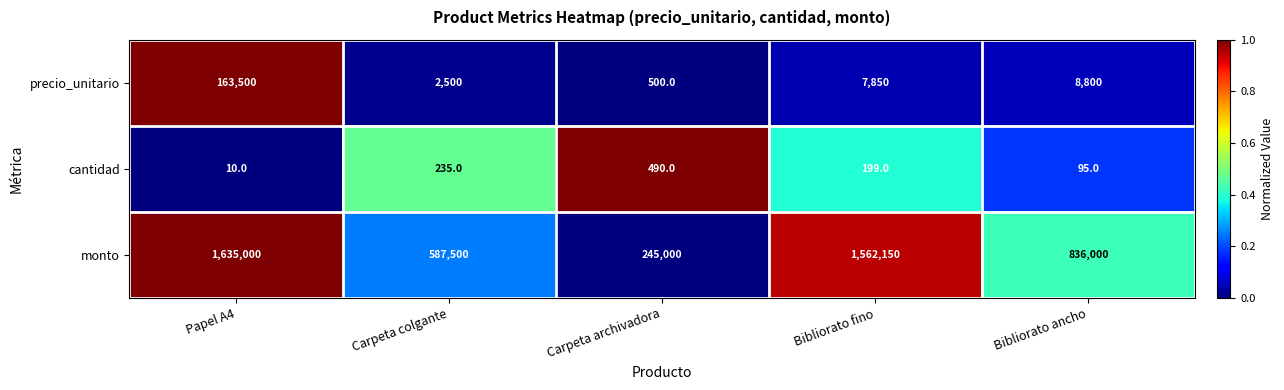

What is the average value of the monto series?

973130